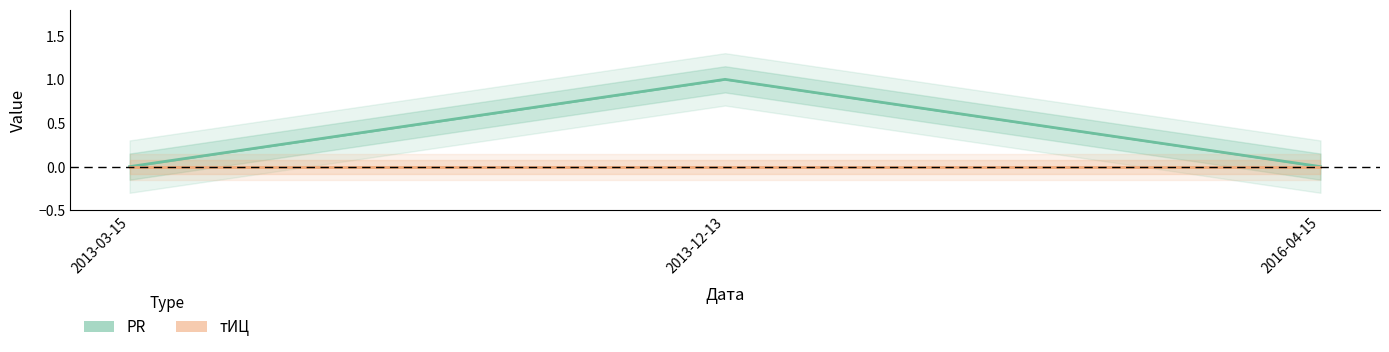

What is the difference between the values at 2013-03-15 and 2013-12-13?

1